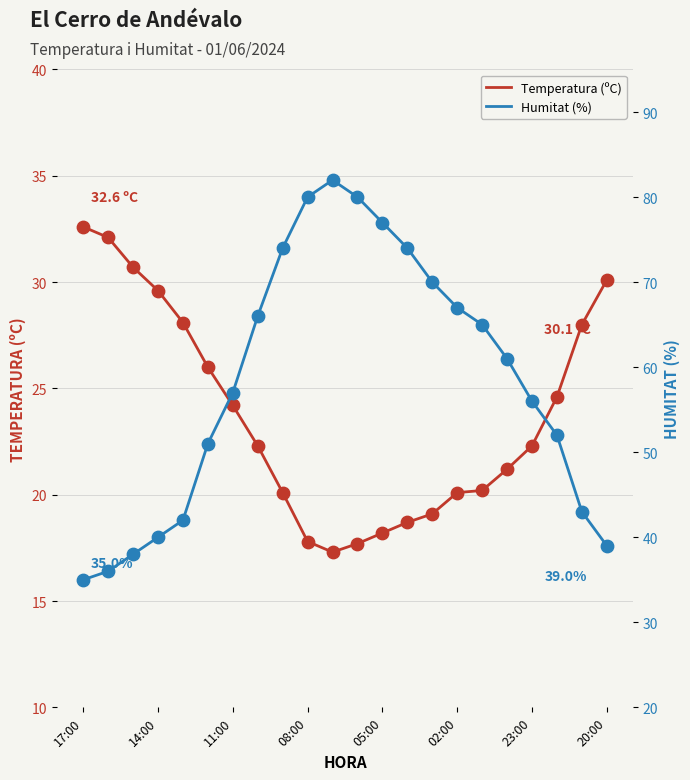

True or false: Temperatura (ºC) has a value of 8.2 at 20:00.

False